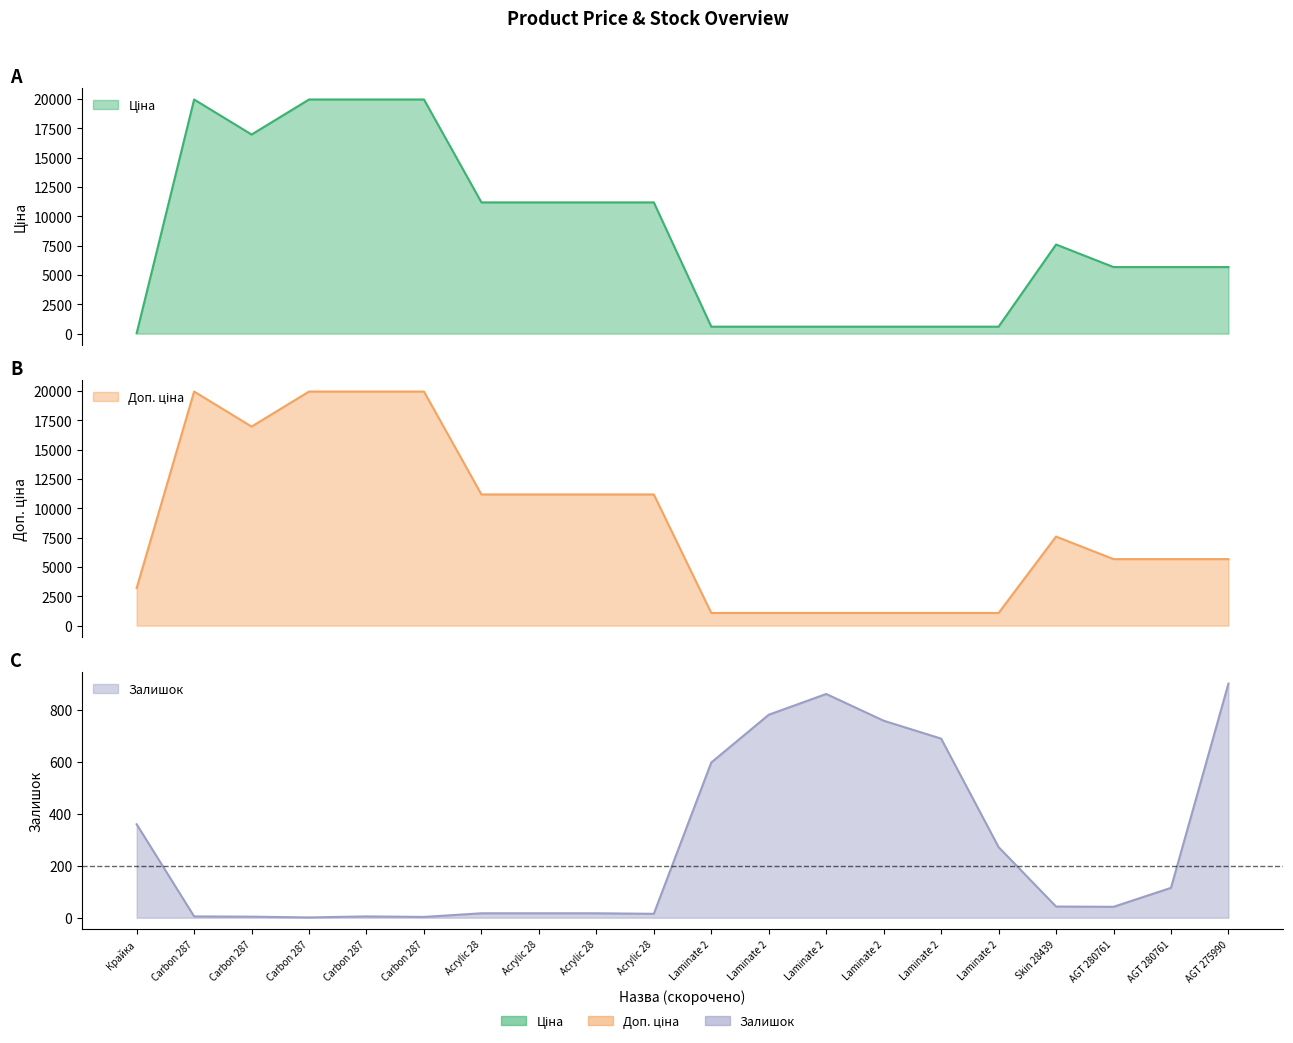

What is the label of the 5th point from the left?

Carbon 287